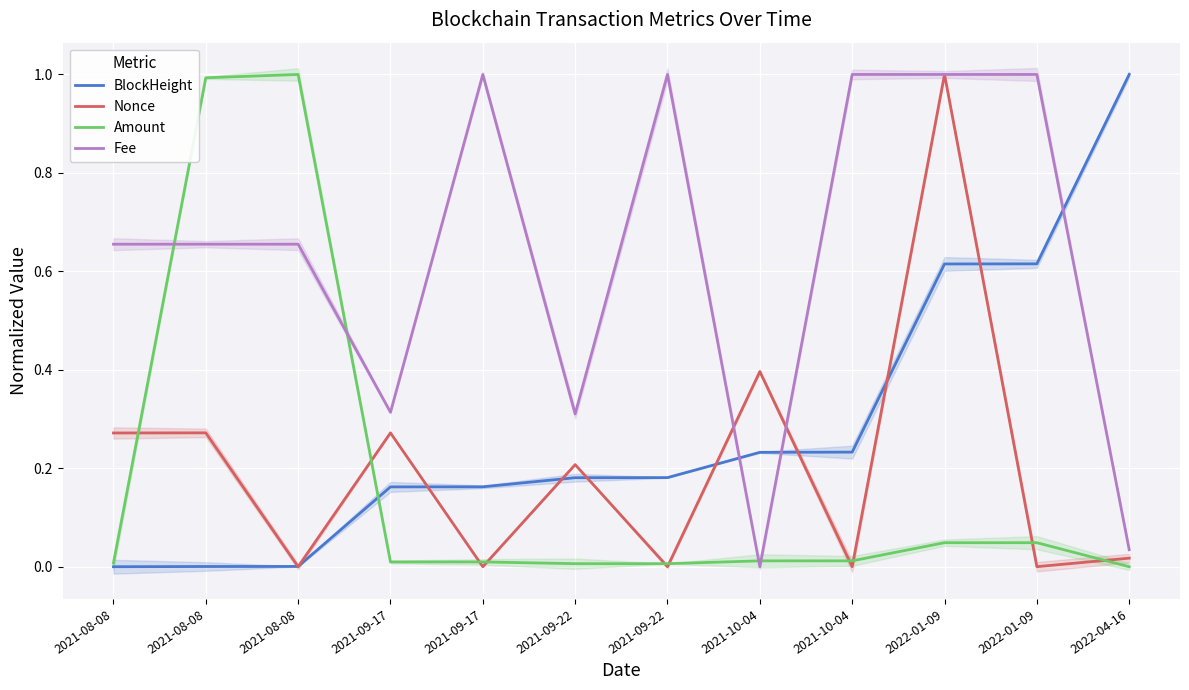

Which series has the largest total across all categories?

Fee